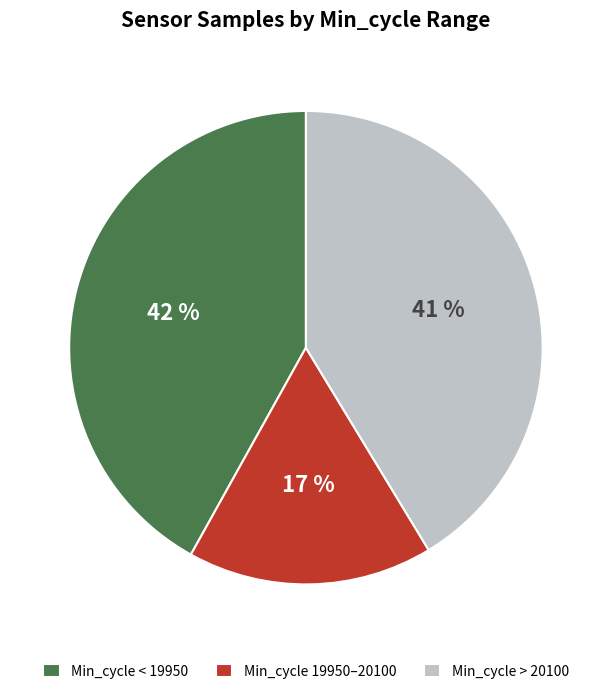

To the nearest percent, what is the average slice percentage?

33%